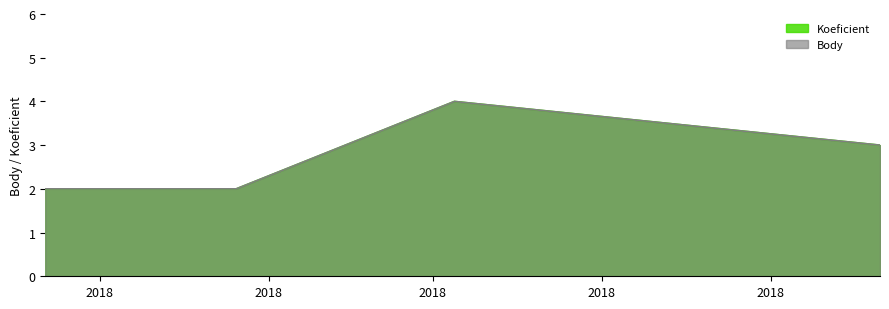

Which category has the highest value in the Body series?

2018-07-05